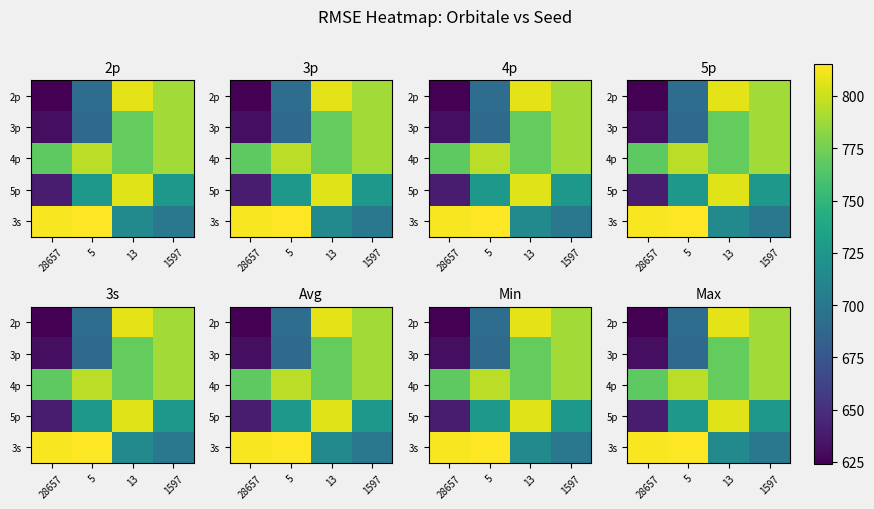

List the labels in order of 5p value, largest first.

13, 5, 1597, 28657